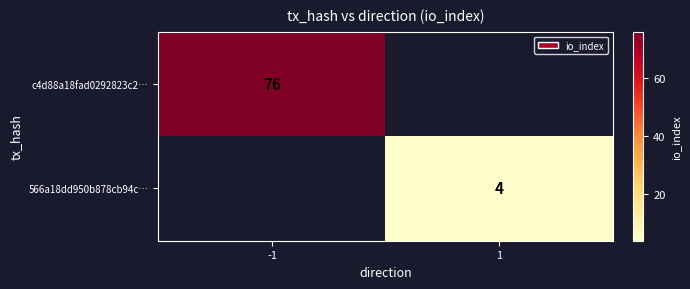

The value of c4d88a18fad0292823c2… at -1 is 120. True or false?

False